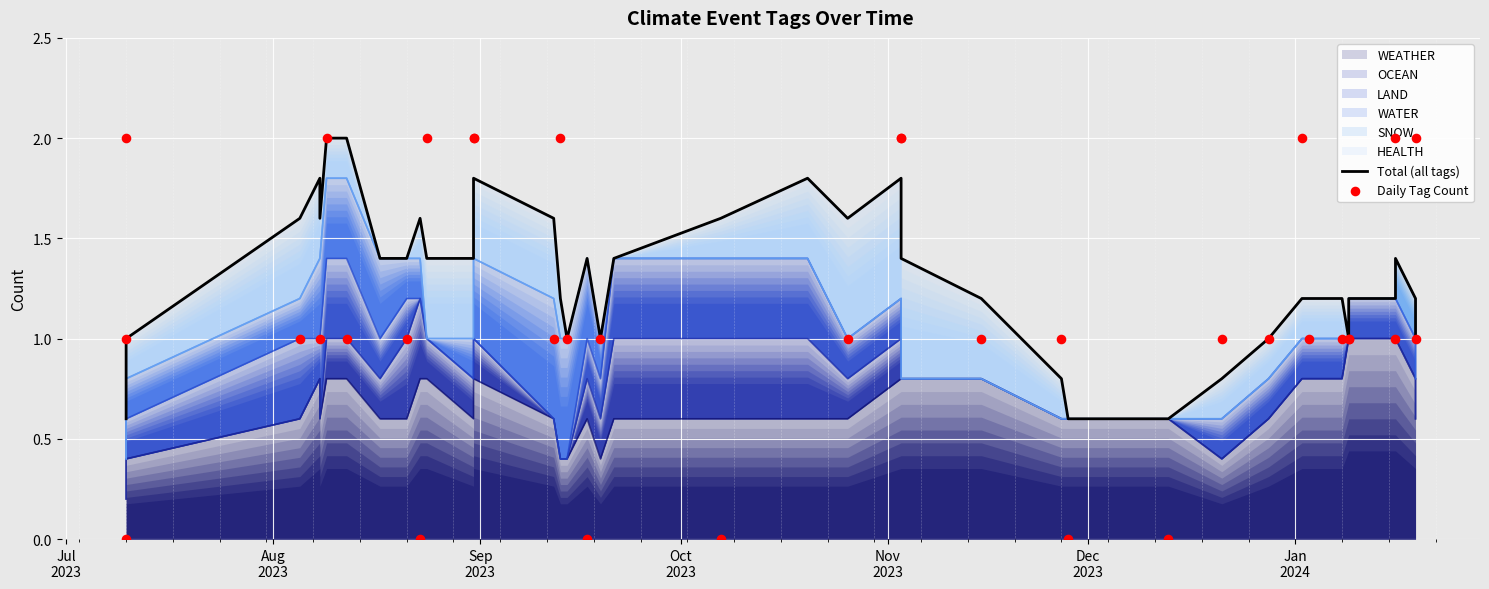

Which series has the largest Y range (max minus min)?

Daily Tag Count